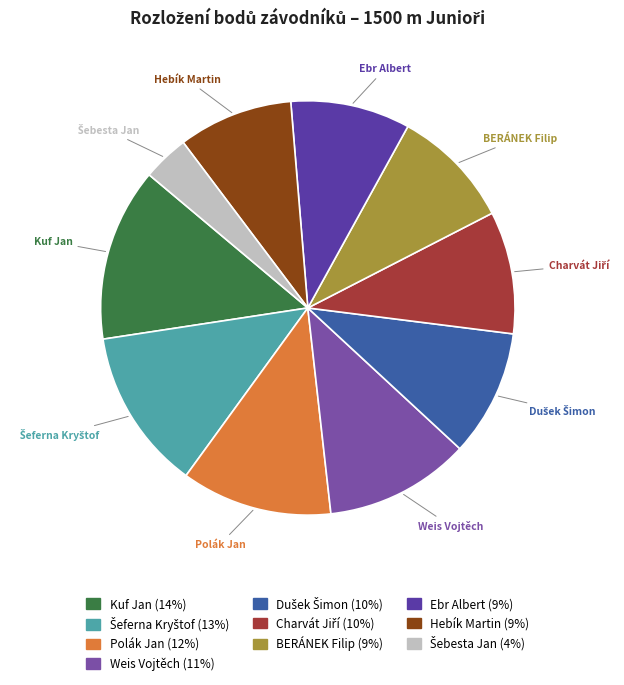

Which has a higher value, Polák Jan or Hebík Martin?

Polák Jan